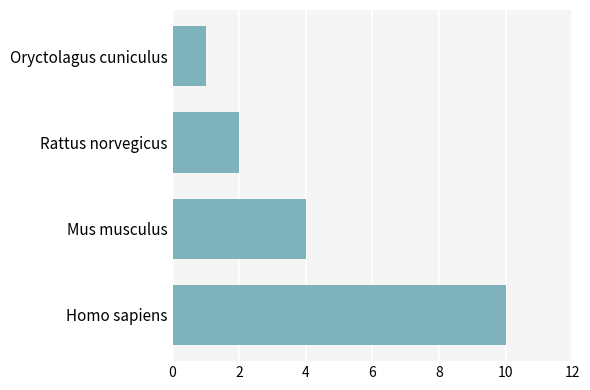

At which label is the value closest to 5?

Mus musculus